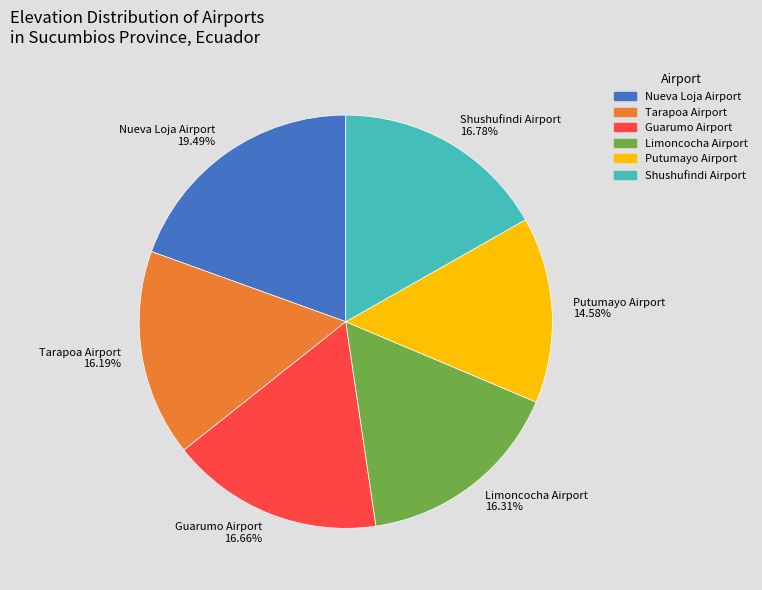

How many slices are in this pie chart?

6